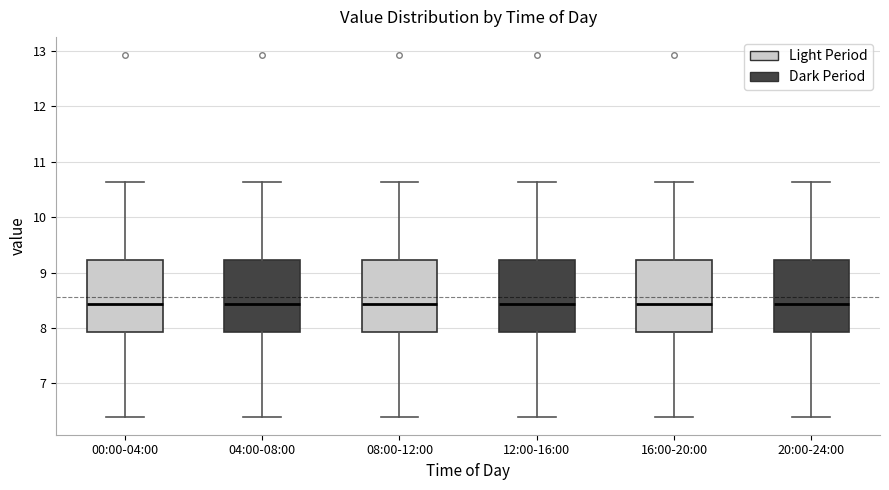

Reading left to right, transcribe this box plot: for each box, give where its median line is, the range the box spans, and where its two whiskers end, as read against the y-axis. The values are not printed on the chart, so give them approximately, as read against the axis.

00:00-04:00: median 8.4, box 7.9 to 9.2, whiskers 6.4 to 10.6
04:00-08:00: median 8.4, box 7.9 to 9.2, whiskers 6.4 to 10.6
08:00-12:00: median 8.4, box 7.9 to 9.2, whiskers 6.4 to 10.6
12:00-16:00: median 8.4, box 7.9 to 9.2, whiskers 6.4 to 10.6
16:00-20:00: median 8.4, box 7.9 to 9.2, whiskers 6.4 to 10.6
20:00-24:00: median 8.4, box 7.9 to 9.2, whiskers 6.4 to 10.6